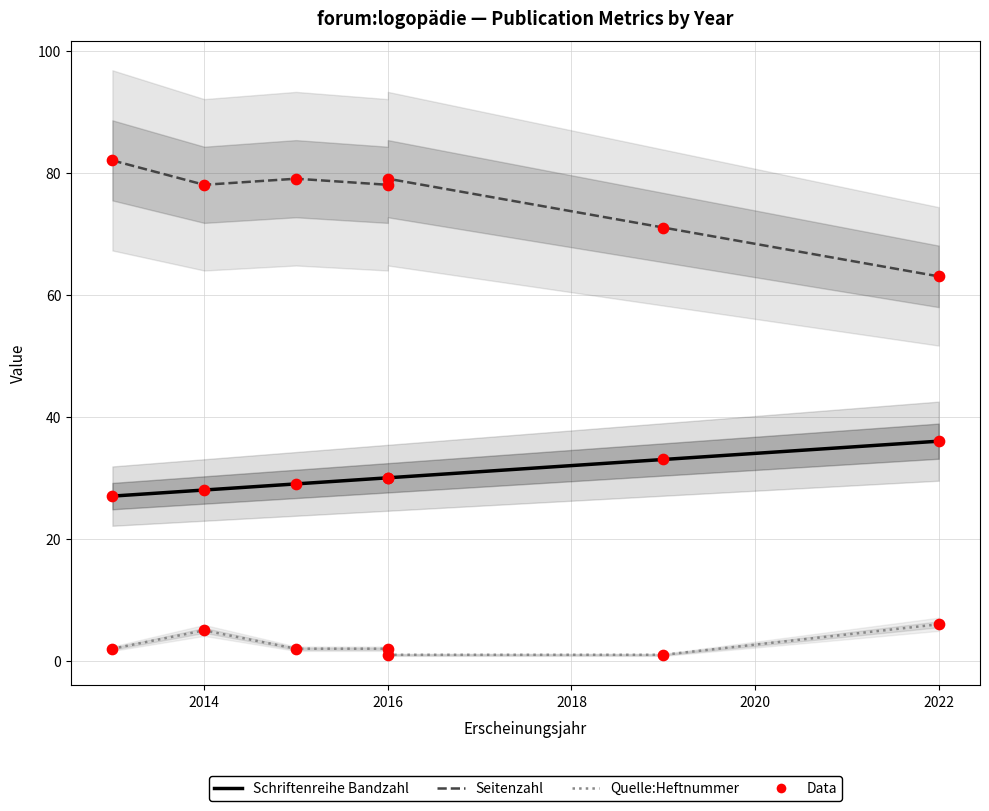

Which series has the largest Y range (max minus min)?

Seitenzahl